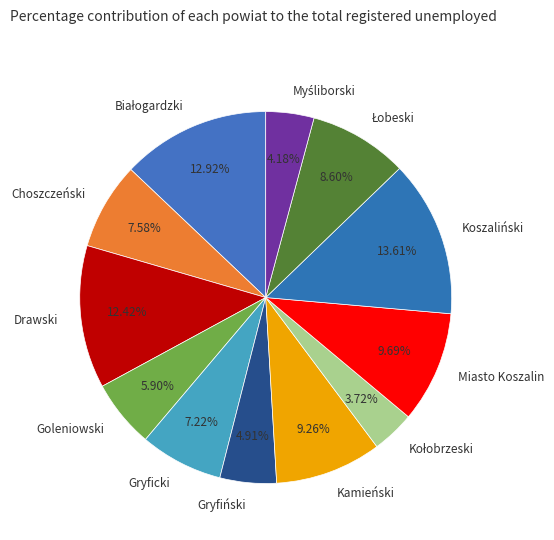

The Koszaliński slice represents 14% of the pie. True or false?

True